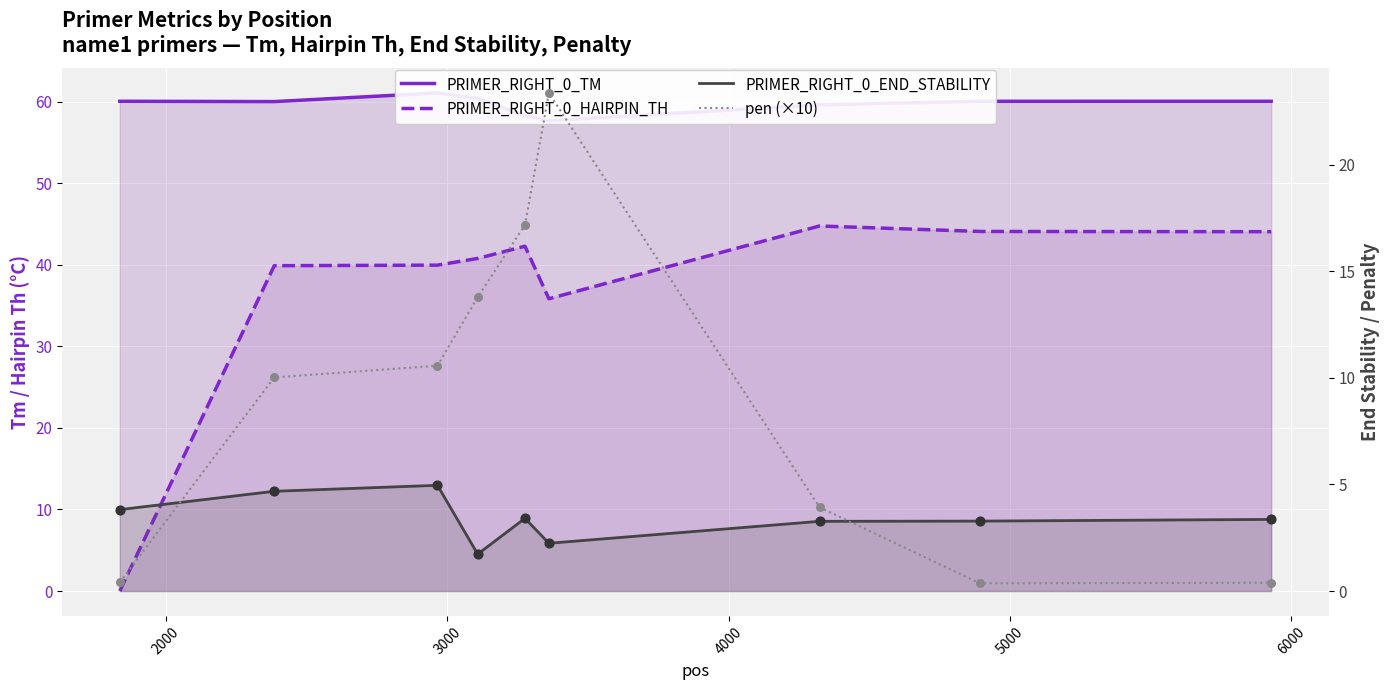

Which series has the largest Y range (max minus min)?

PRIMER_RIGHT_0_HAIRPIN_TH